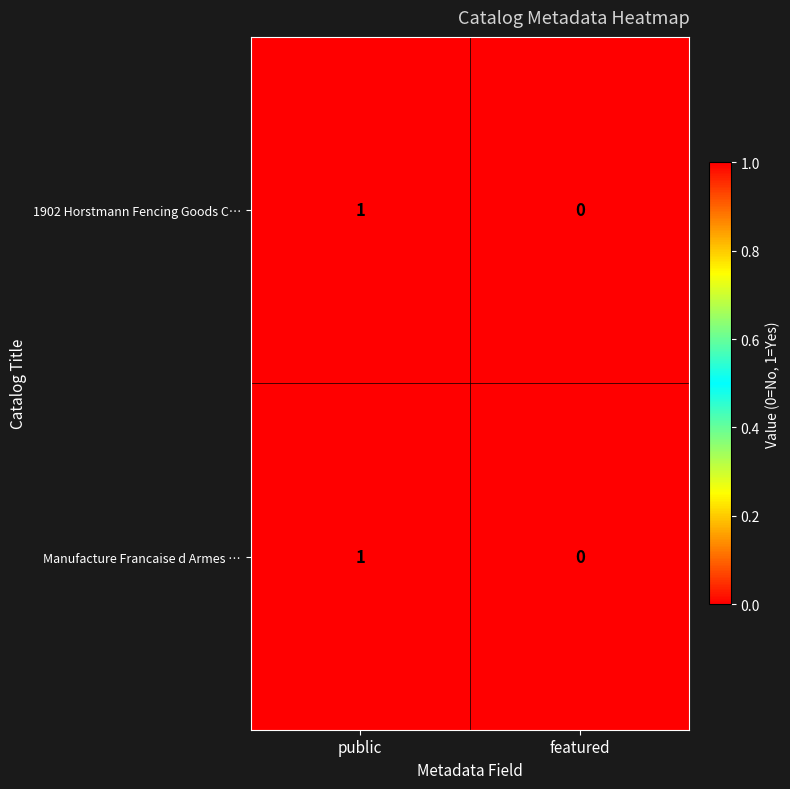

Rank the categories by Manufacture Francaise d Armes … value from highest to lowest.

public, featured